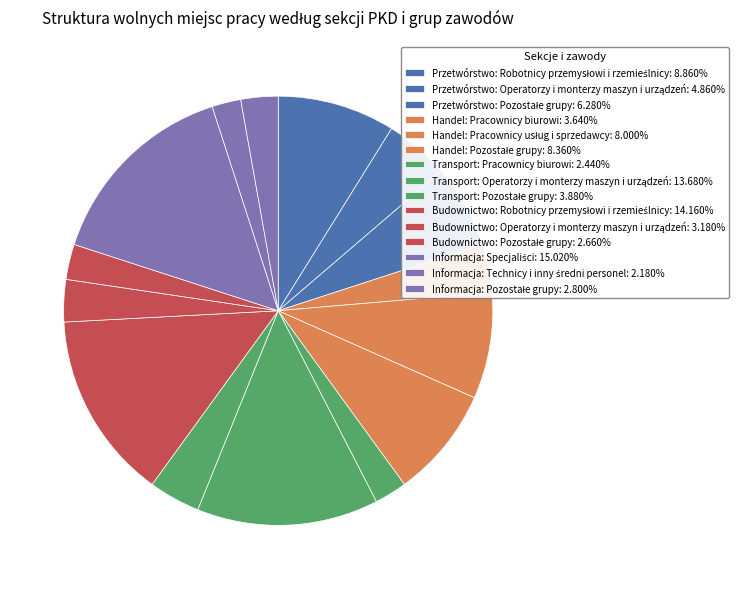

Combined, what portion of the pie is Transport: Pracownicy biurowi and Handel: Pracownicy biurowi?

6.1%